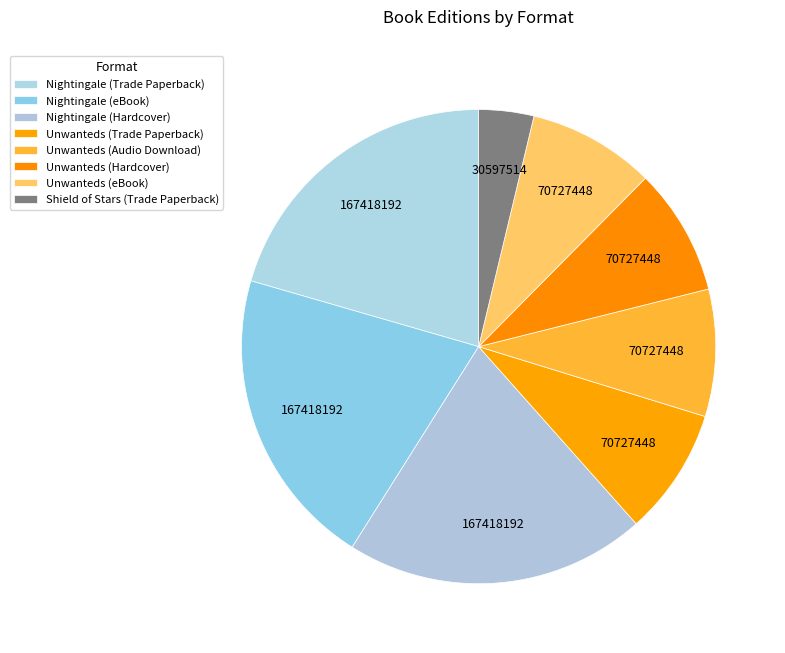

Is there a majority slice in this chart?

No